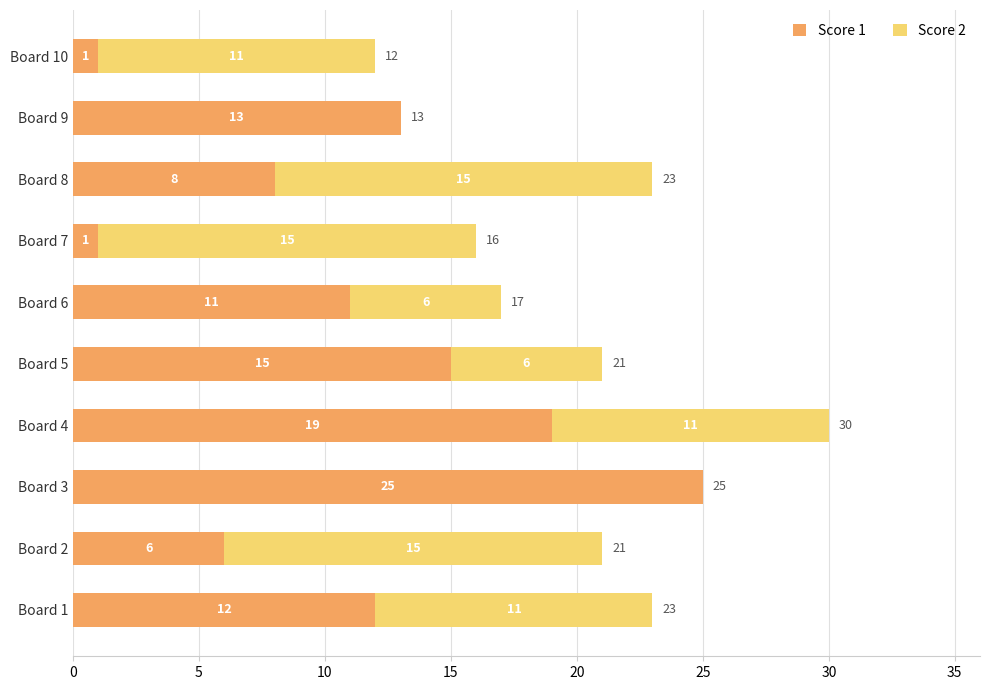

True or false: Score 1 has a value of 4 at Board 6.

False